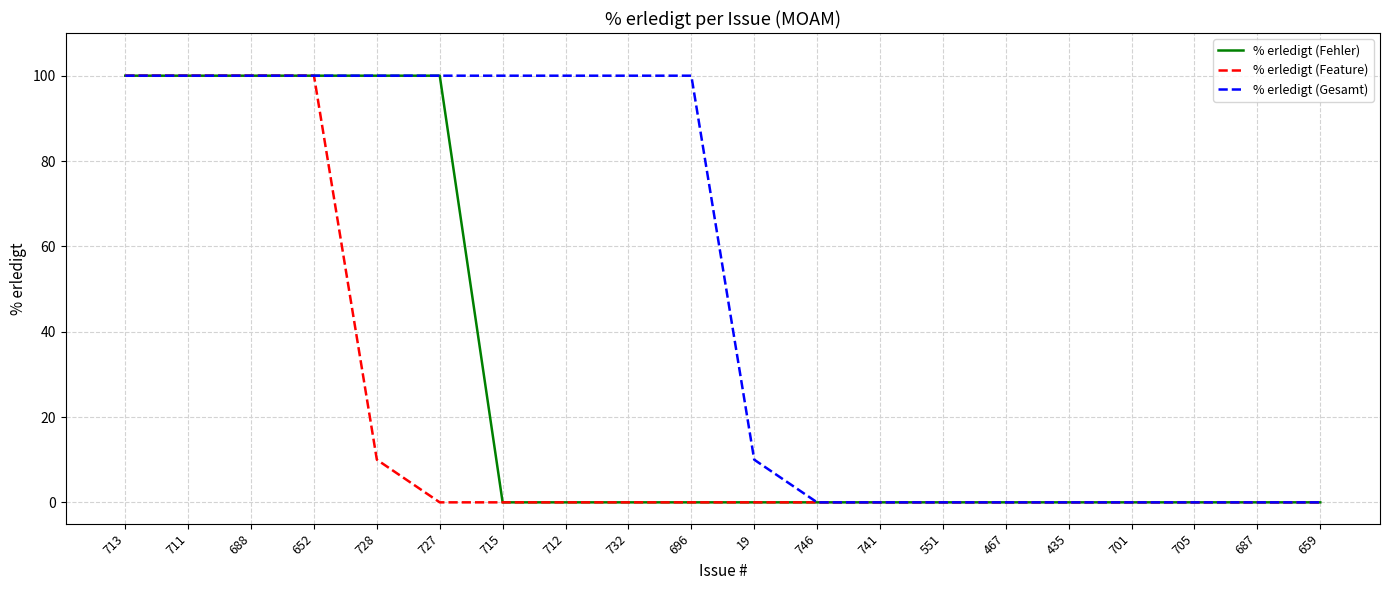

Reading right to left, what are all the values shown in this chart?

% erledigt (Fehler): 0	0	0	0	0	0	0	0	0	0	0	0	0	0	100	100	100	100	100	100
% erledigt (Feature): 0	0	0	0	0	0	0	0	0	0	0	0	0	0	0	10	100	100	100	100
% erledigt (Gesamt): 0	0	0	0	0	0	0	0	0	10	100	100	100	100	100	100	100	100	100	100